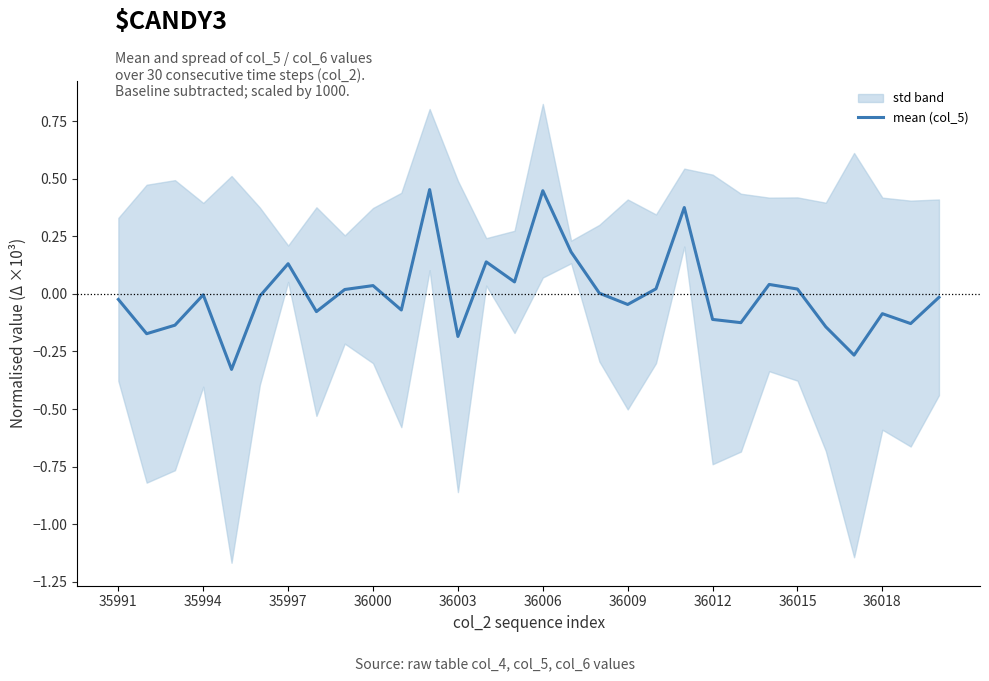

Between 29 and 16, which is larger?

16